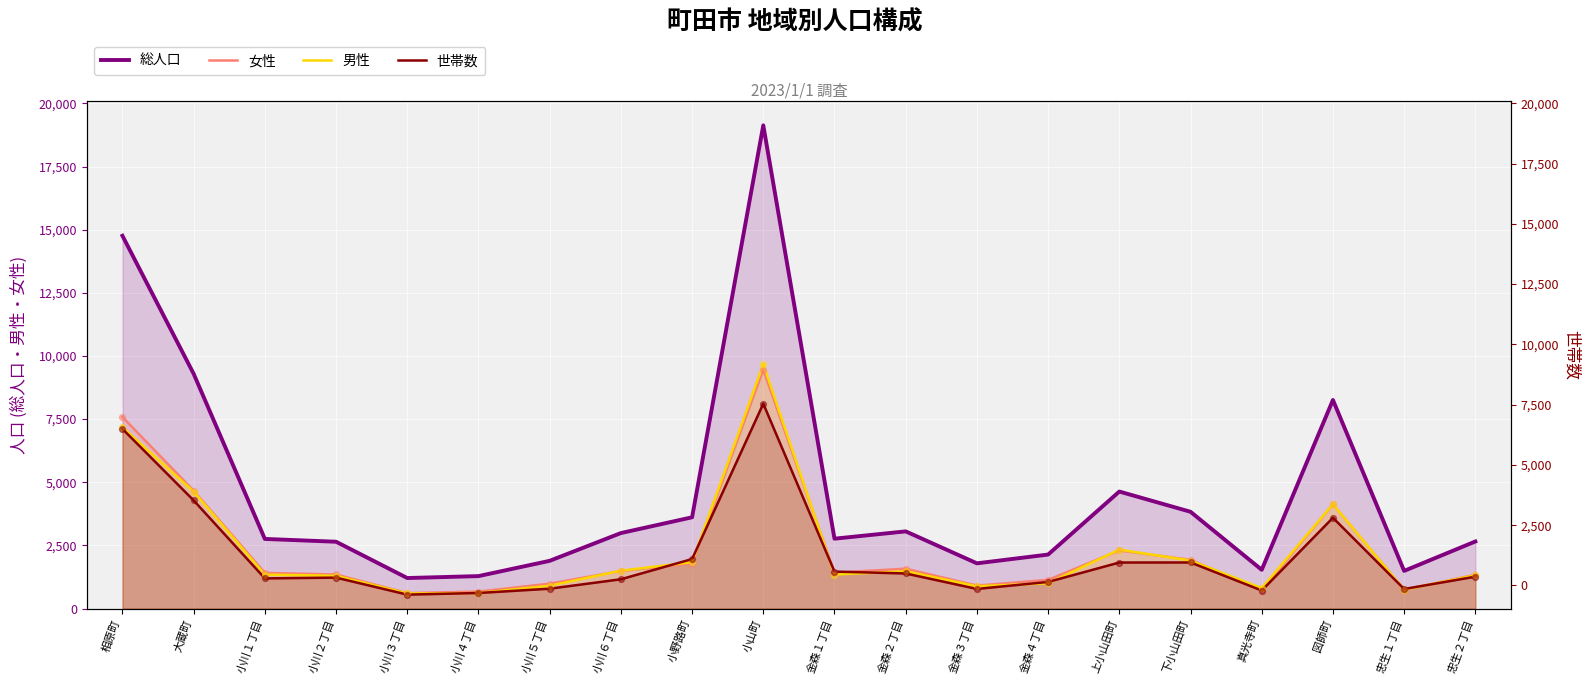

Which series has the largest total across all categories?

総人口